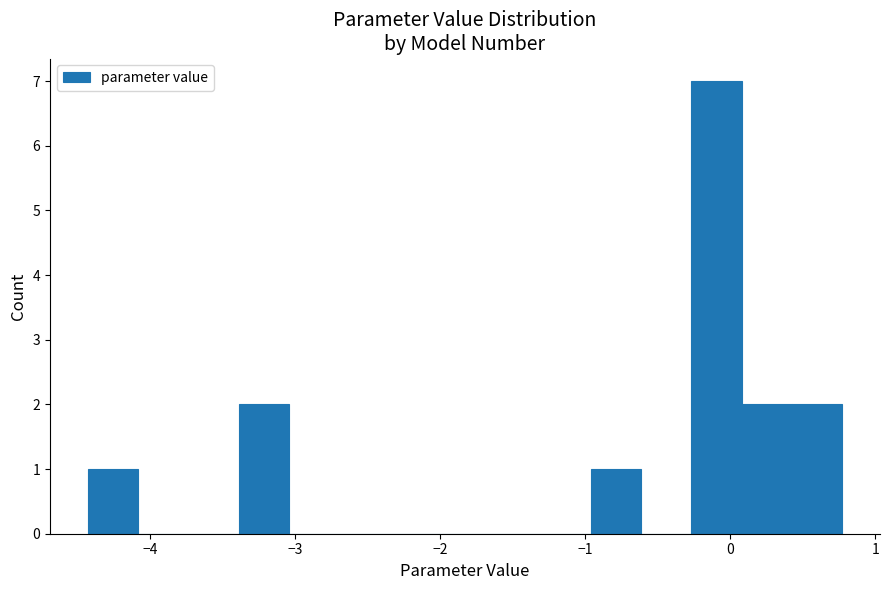

Read against the x-axis, roughly where is the centre of the tallest bar?

-0.1